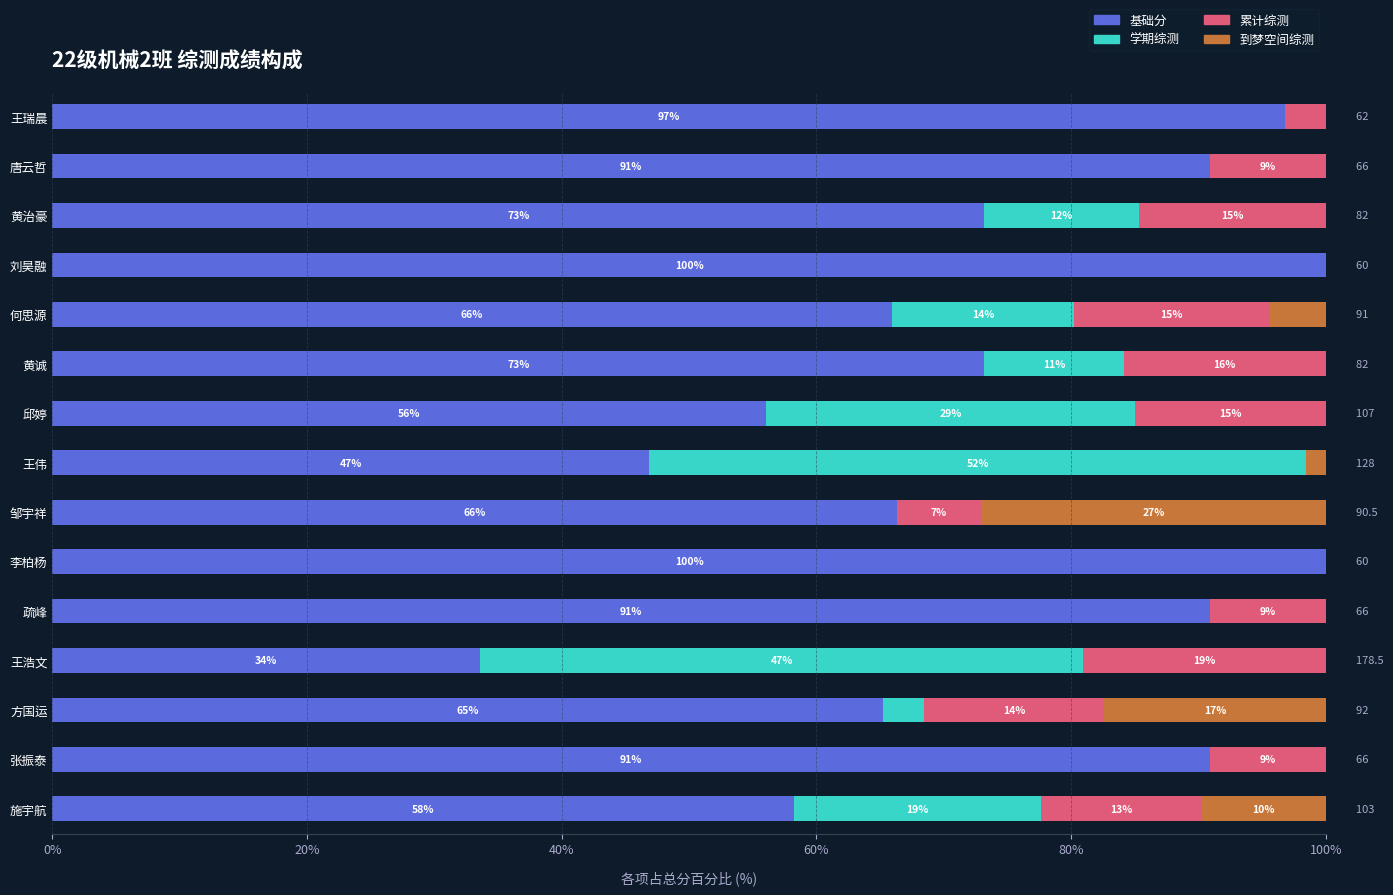

The value of 基础分 at 刘昊融 is 100.0. True or false?

True